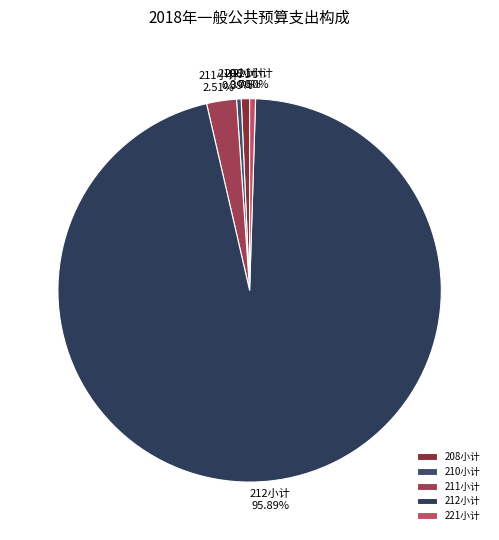

What percentage is the 211小计 slice, to the nearest percent?

3%